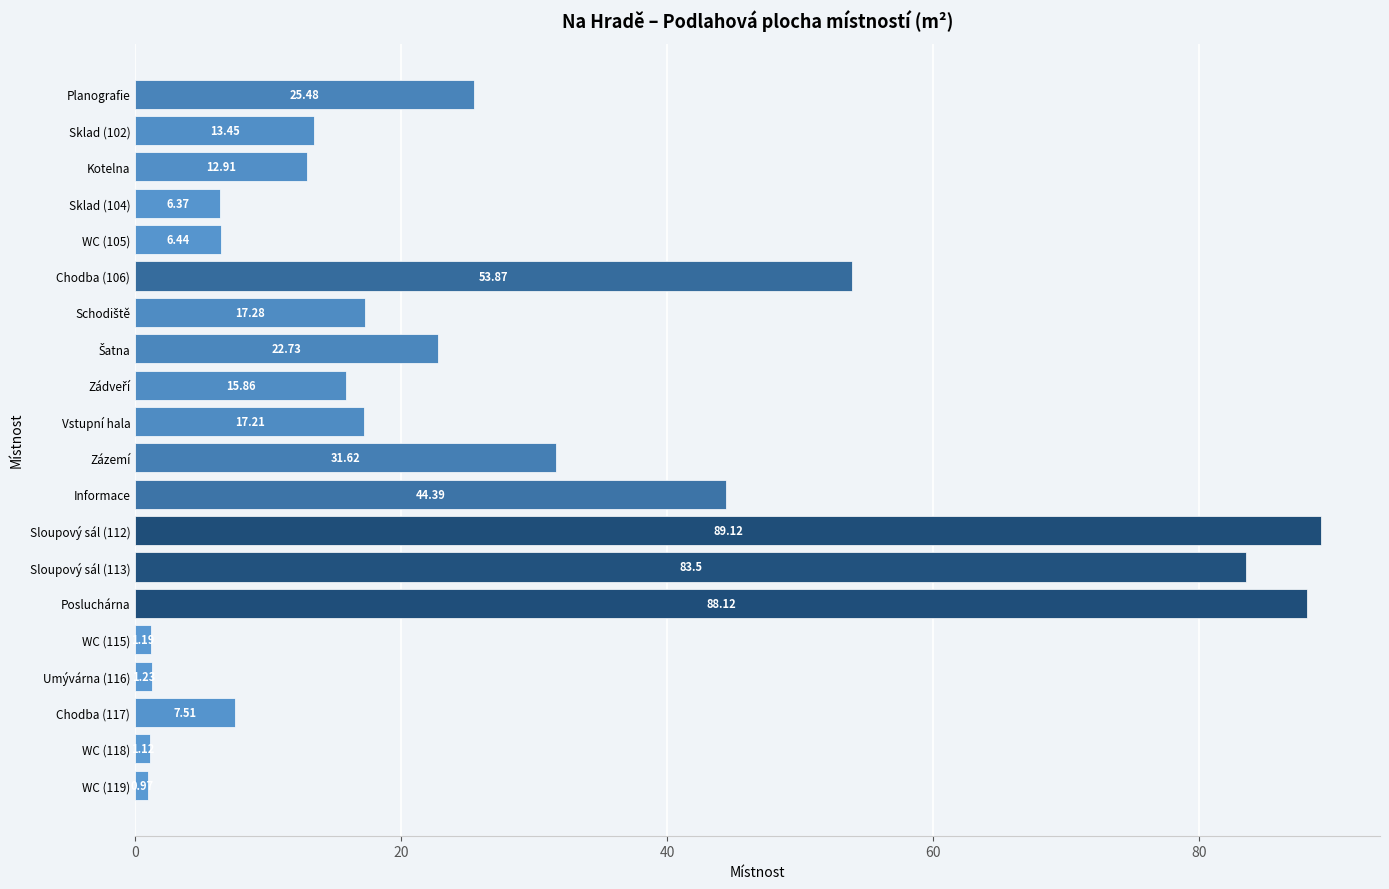

Where is the data nearest to the value 45?

Informace